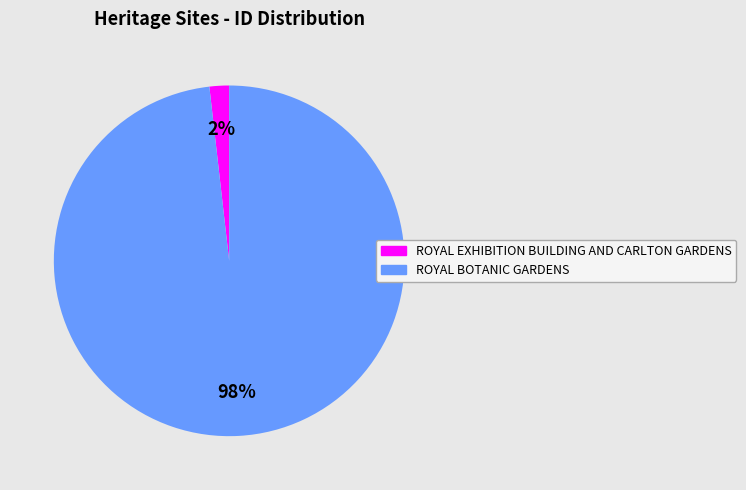

How many slices are in this pie chart?

2